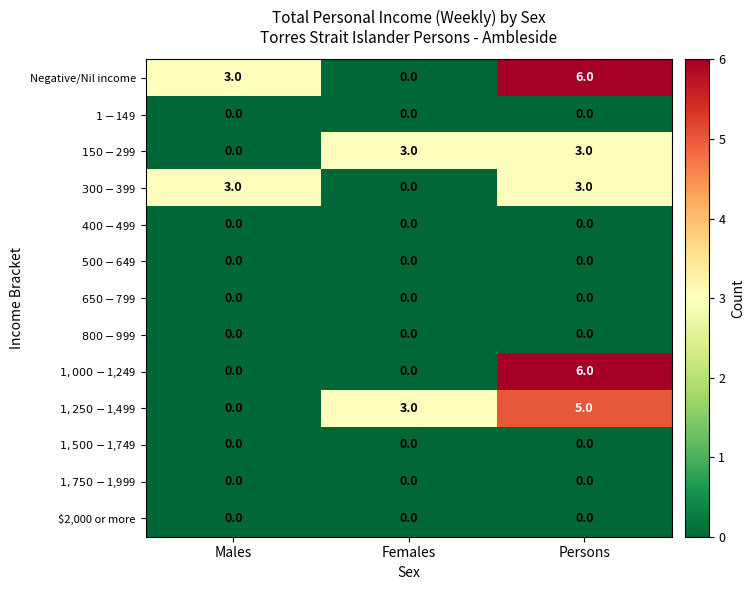

What is the difference between the maximum and minimum values in the Negative/Nil income series?

6